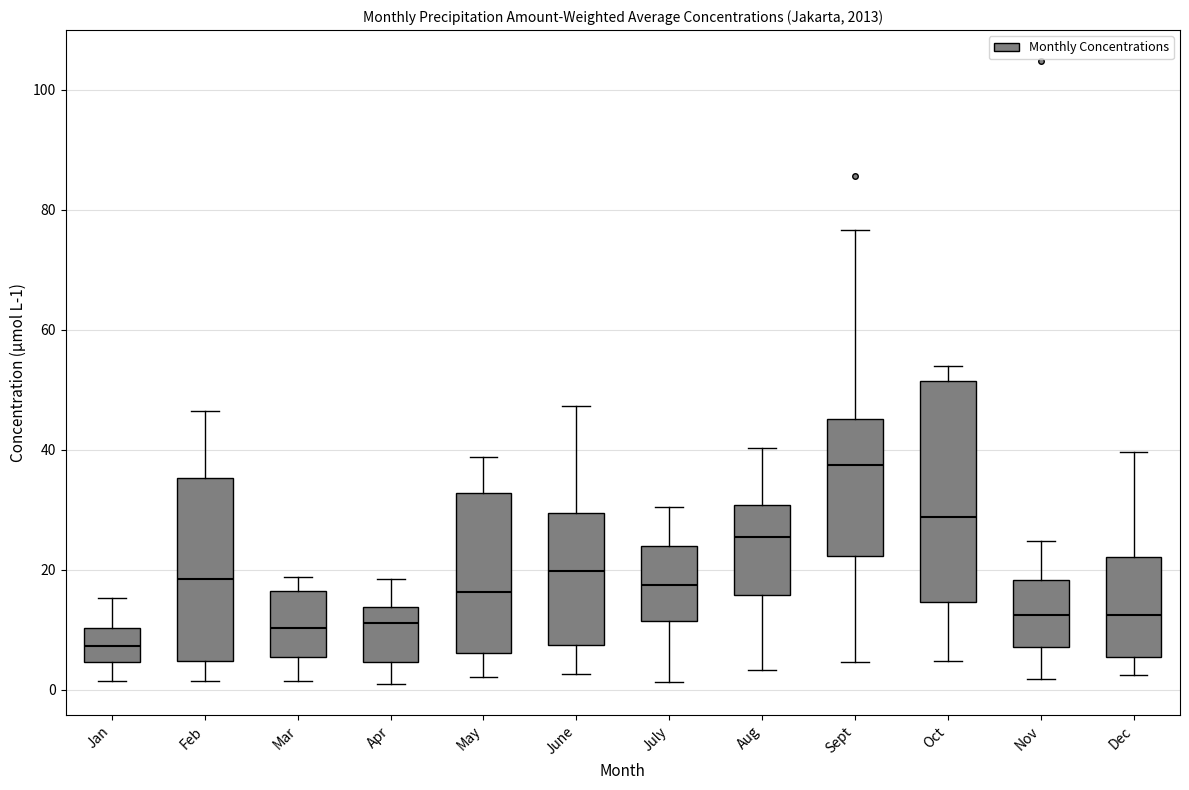

Comparing the boxes themselves (not the whiskers), which one is the tallest?

Oct